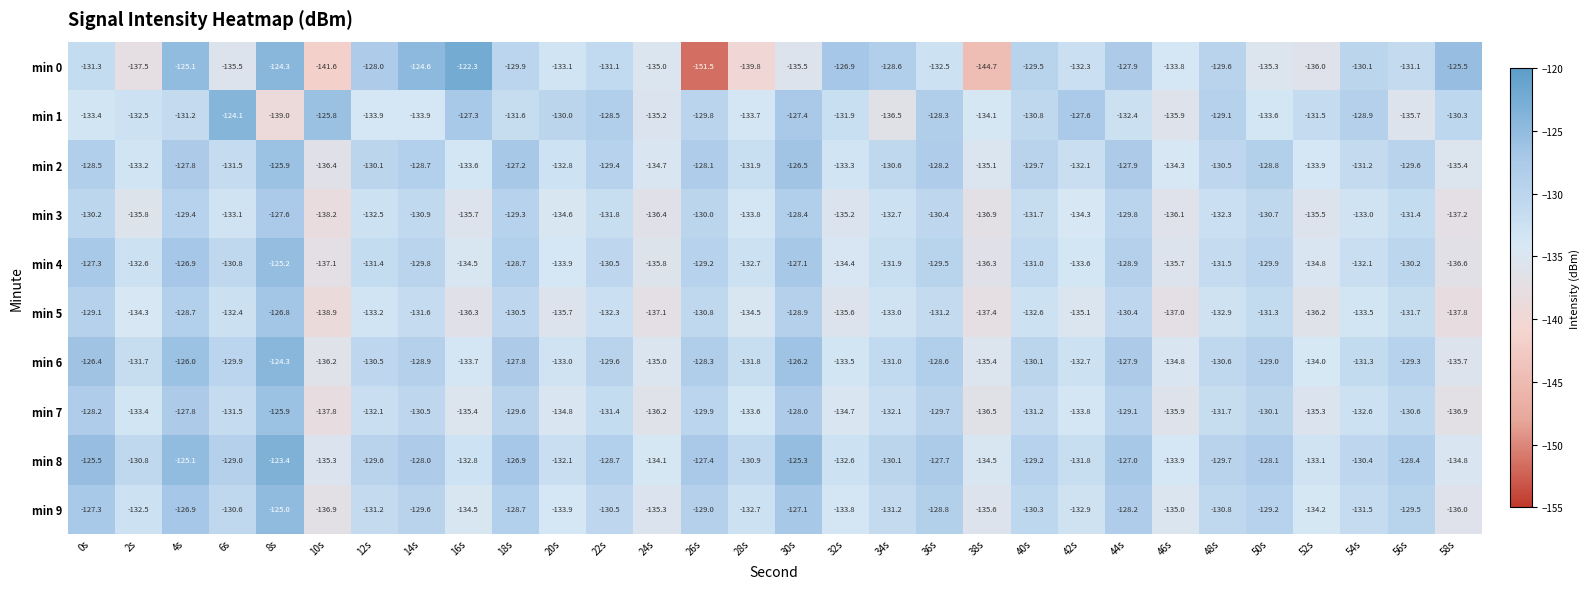

What is the minimum value shown in the chart?

-151.5